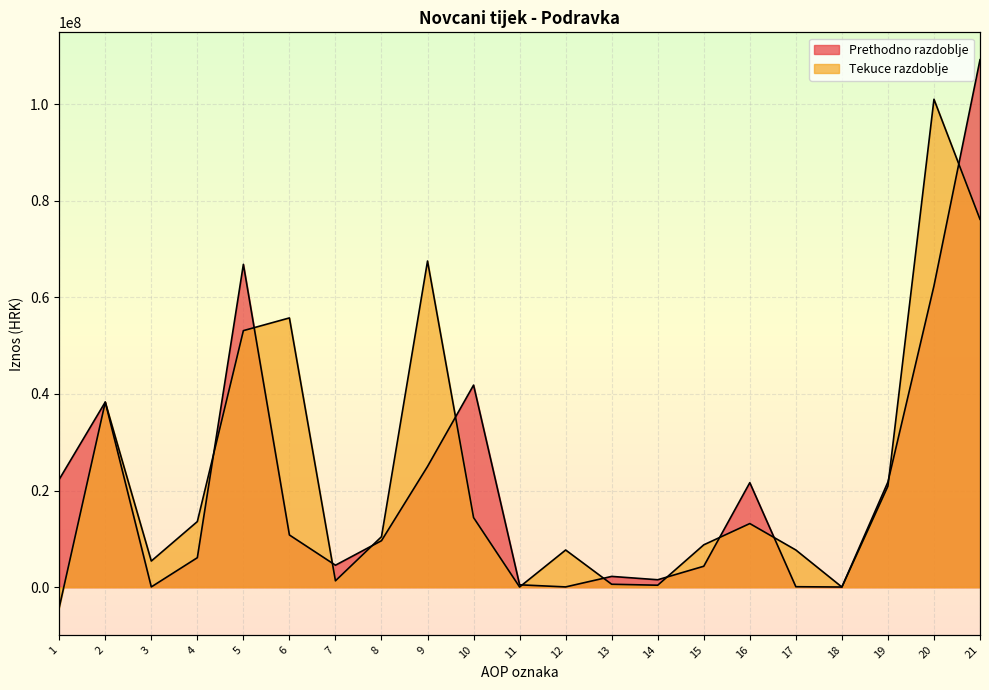

Between which two adjacent categories do Prethodno razdoblje and Tekuce razdoblje first intersect?

2 and 3